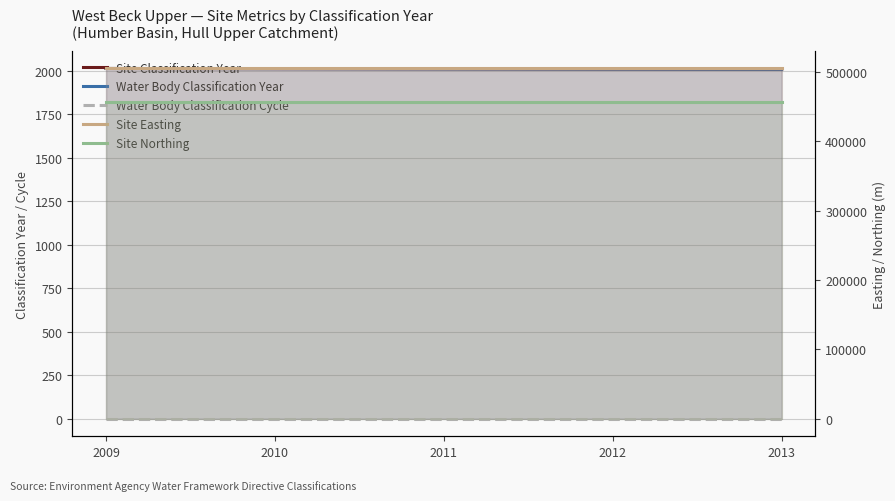

What is the spread (max minus min) of values at 2011?

505307